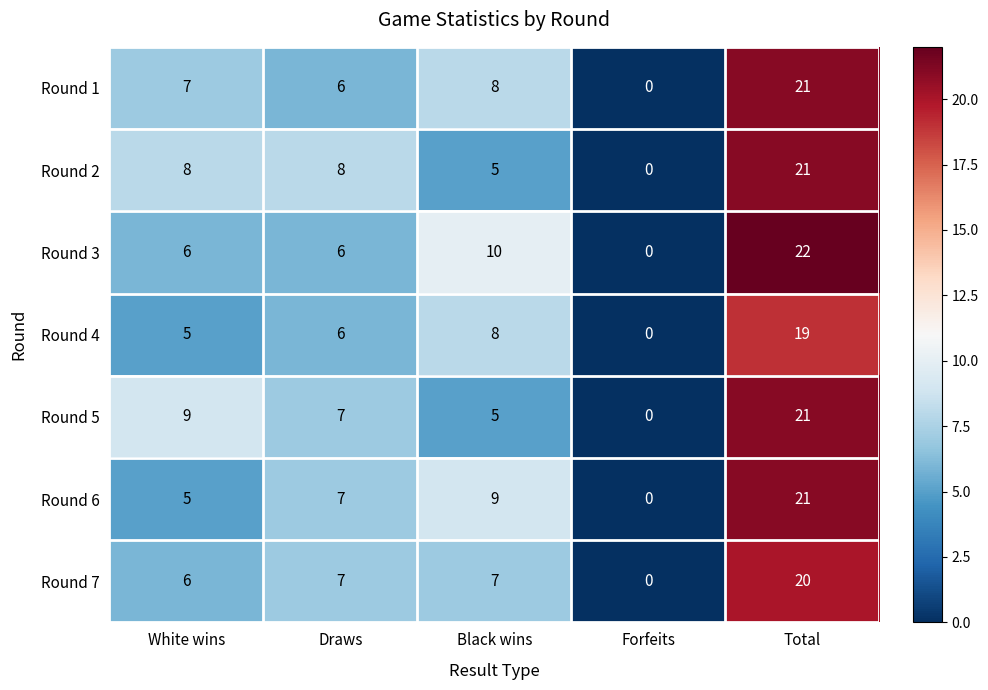

Rank the categories by Round 5 value from lowest to highest.

Forfeits, Black wins, Draws, White wins, Total